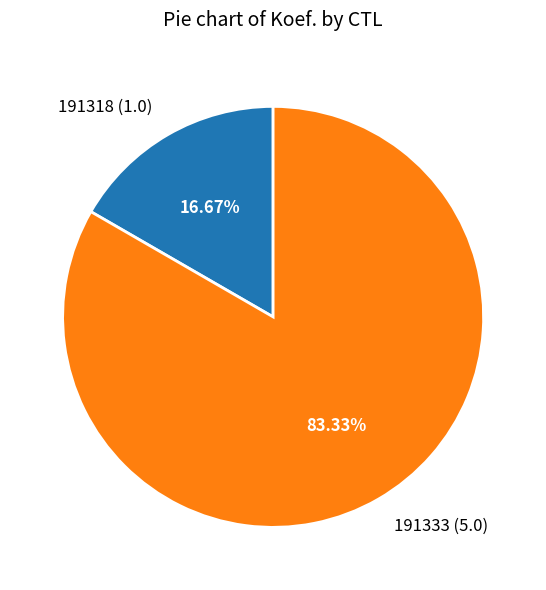

The 191318 slice represents 9% of the pie. True or false?

False